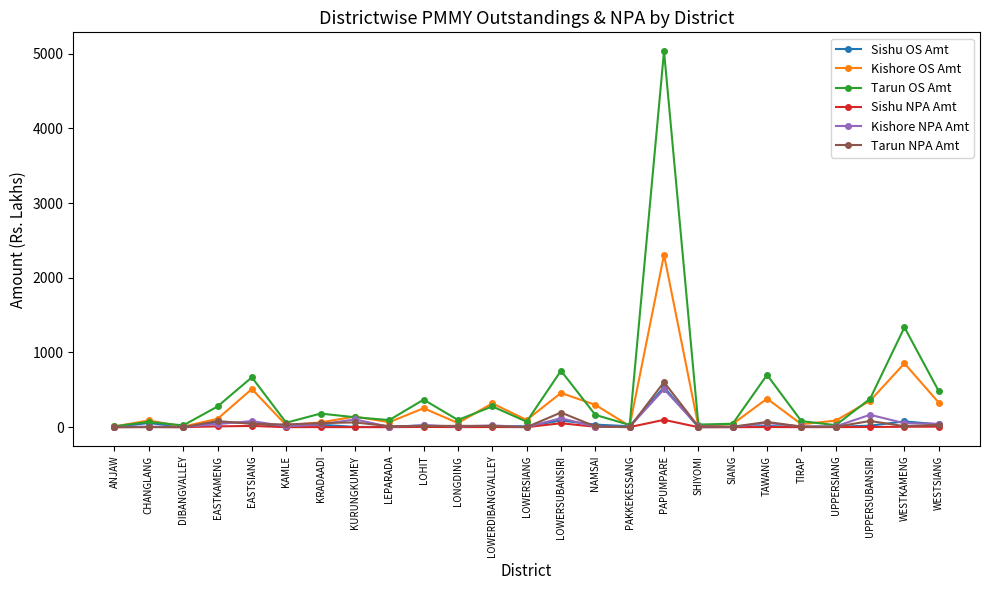

Which series has the widest spread of values?

Tarun OS Amt